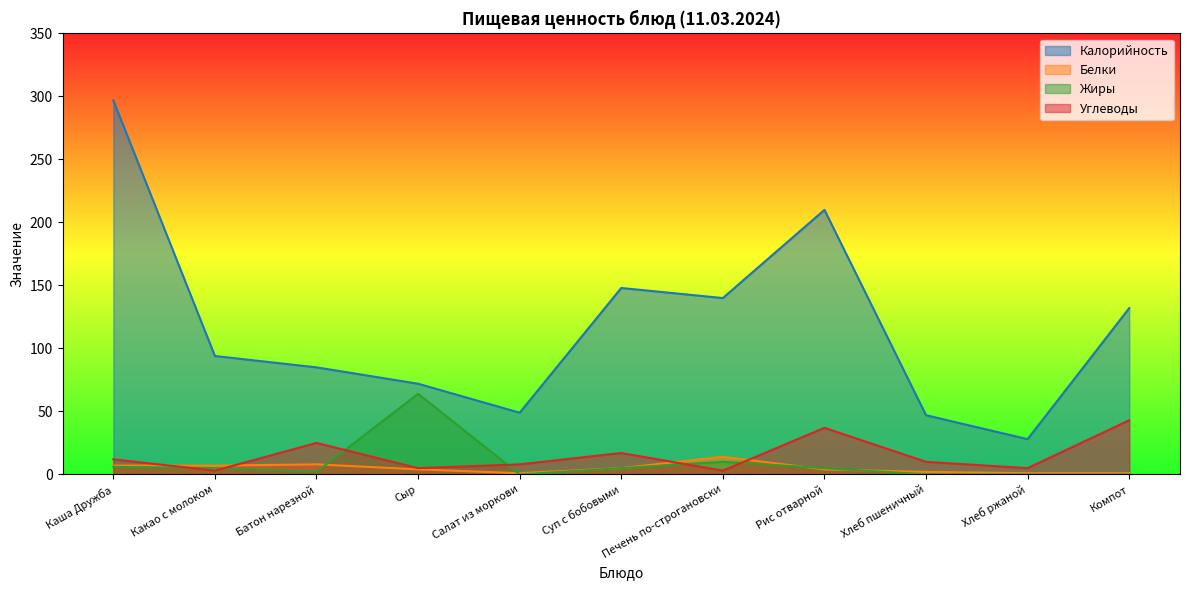

What is the average value of the Калорийность series?

118.4